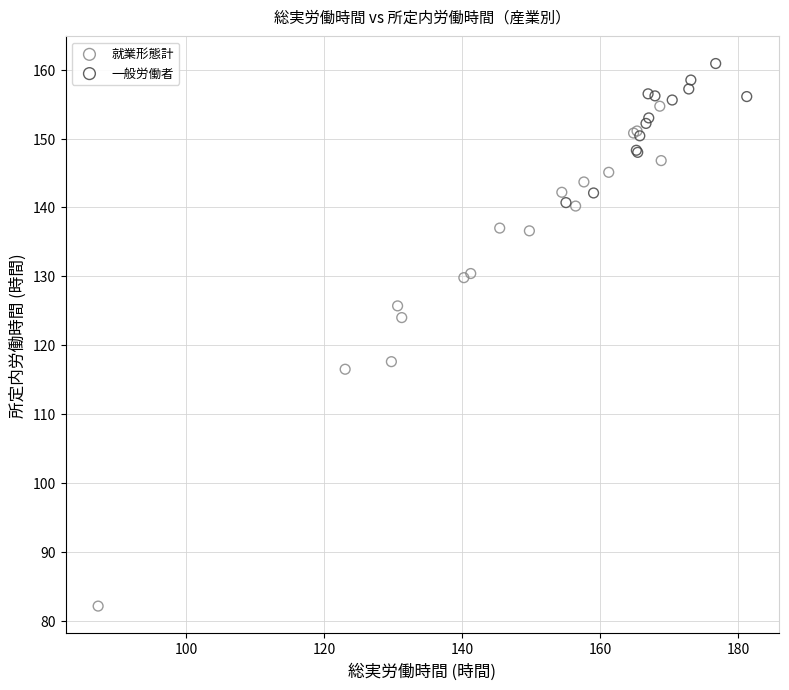

Which series reaches the minimum Y coordinate?

就業形態計